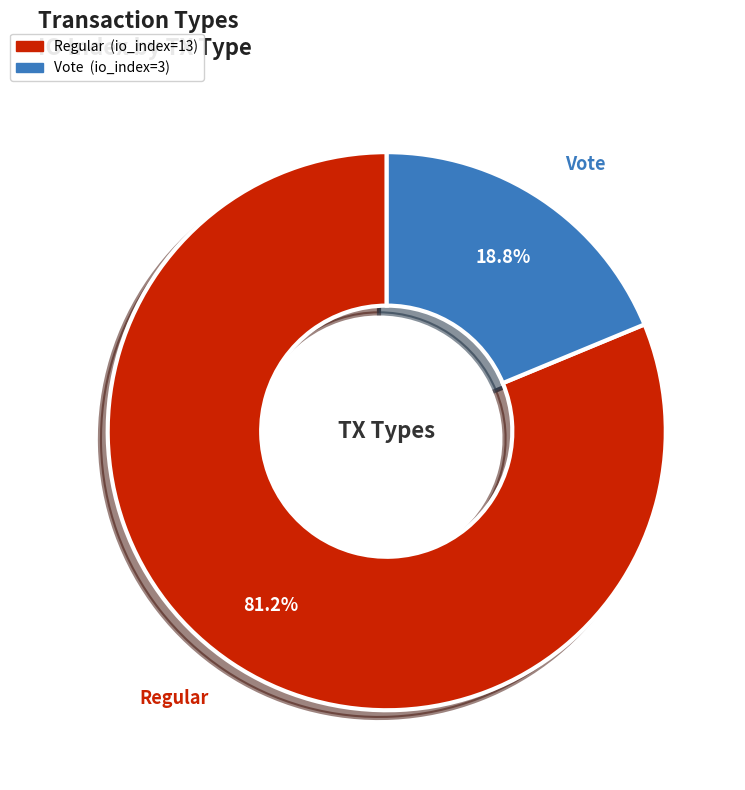

What percentage do Vote and Regular together represent?

100.0%